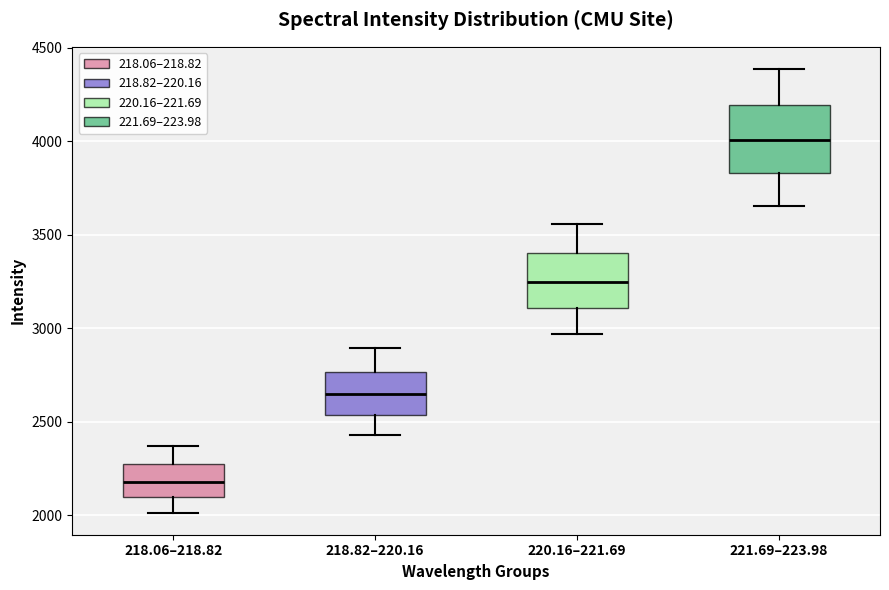

Reading left to right, transcribe this box plot: for each box, give where its median line is, the range the box spans, and where its two whiskers end, as read against the y-axis. The values are not printed on the chart, so give them approximately, as read against the axis.

218.06–218.82: median 2200, box 2100 to 2250, whiskers 2000 to 2350
218.82–220.16: median 2650, box 2550 to 2750, whiskers 2450 to 2900
220.16–221.69: median 3250, box 3100 to 3400, whiskers 2950 to 3550
221.69–223.98: median 4000, box 3850 to 4200, whiskers 3650 to 4400